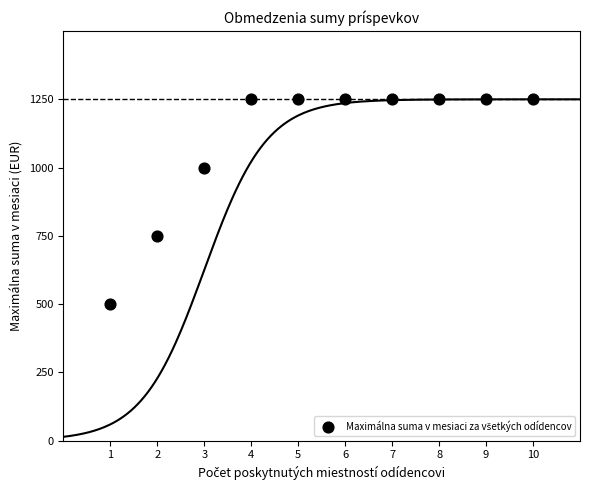

What is the range of Y values (max minus min)?

750